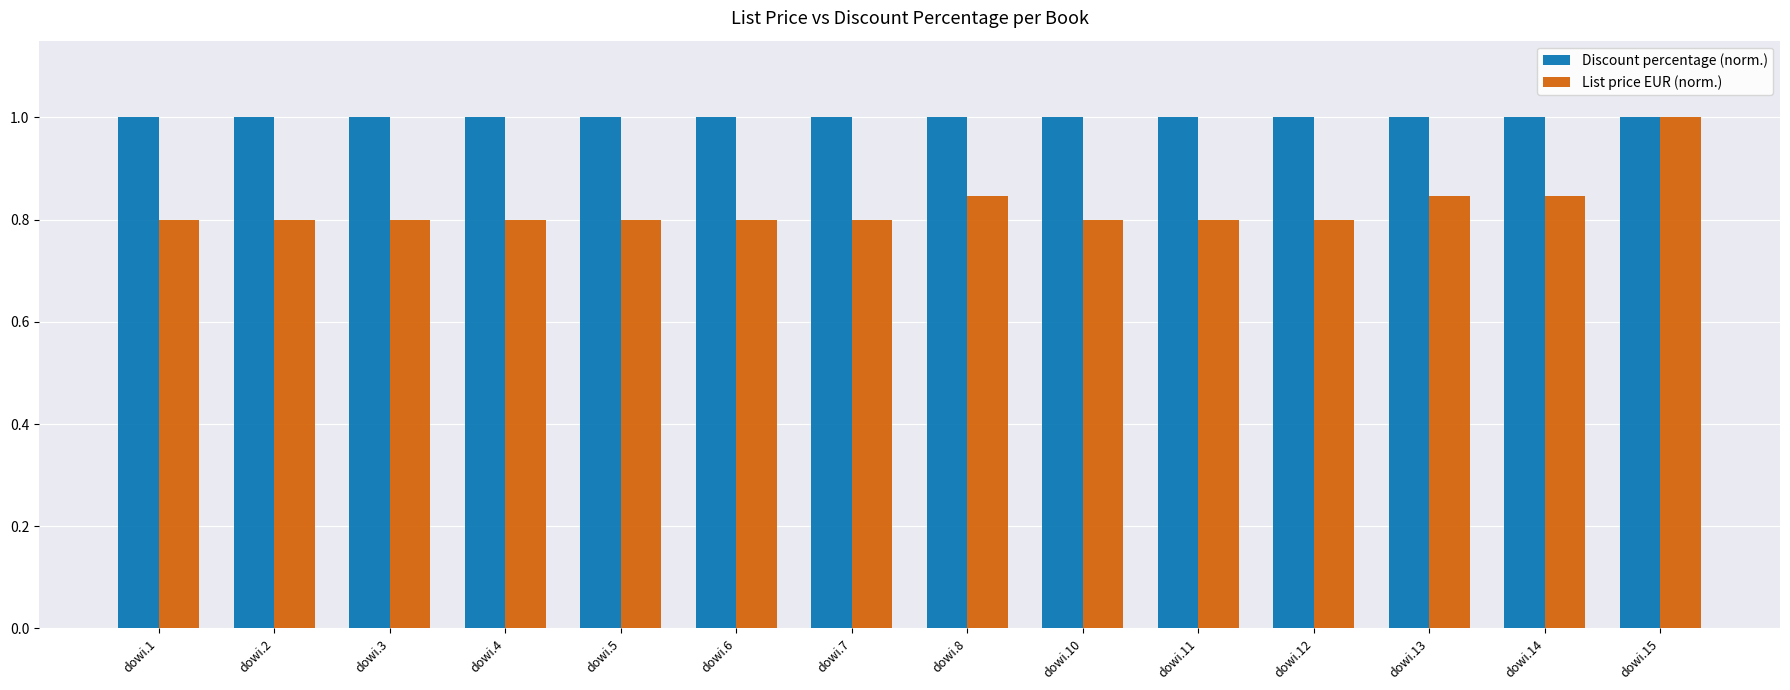

At how many categories does at least one series exceed 0?

14